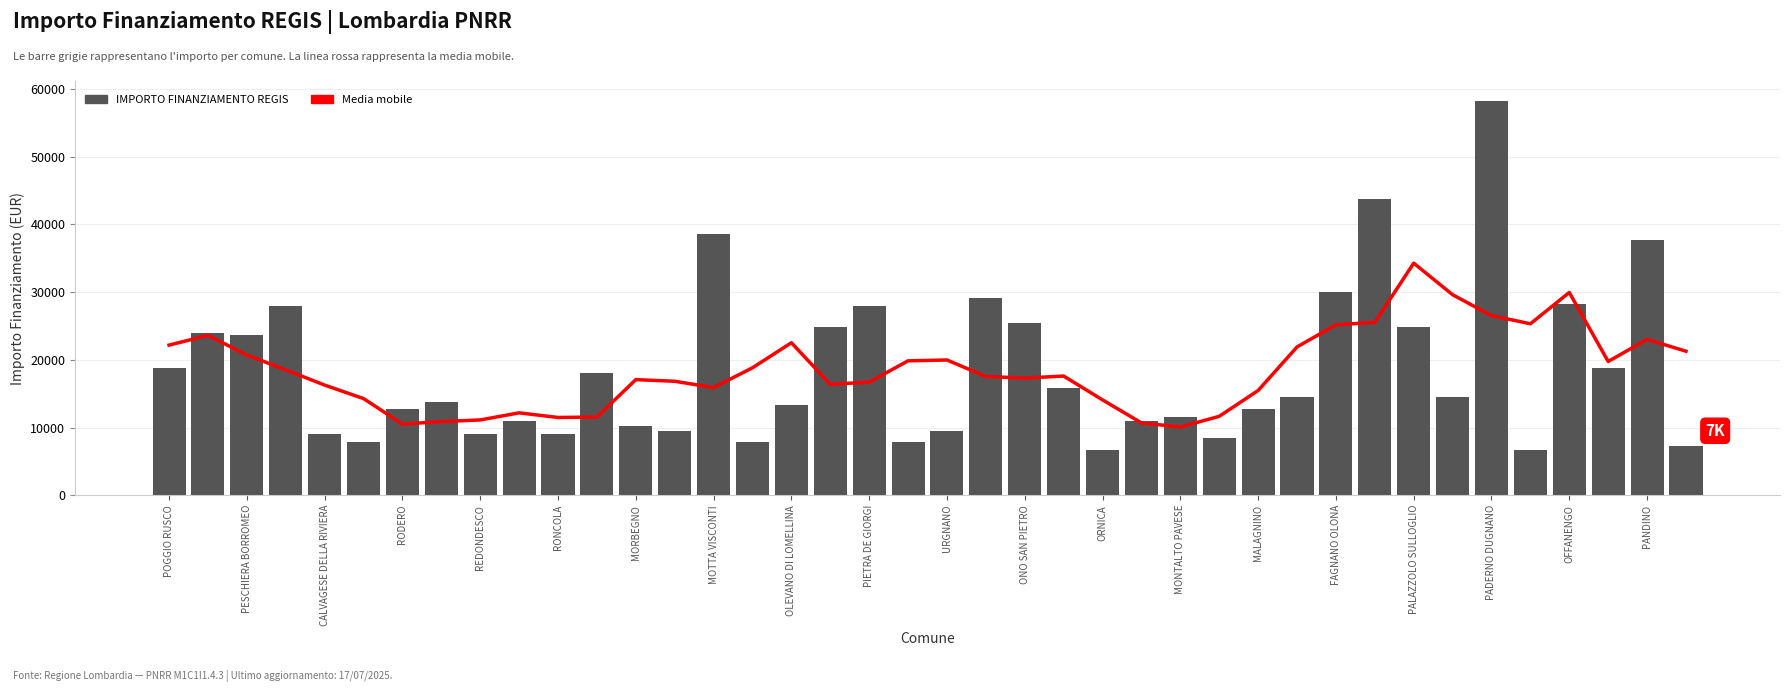

List the series in order of their peak value, lowest first.

Media mobile, IMPORTO FINANZIAMENTO REGIS